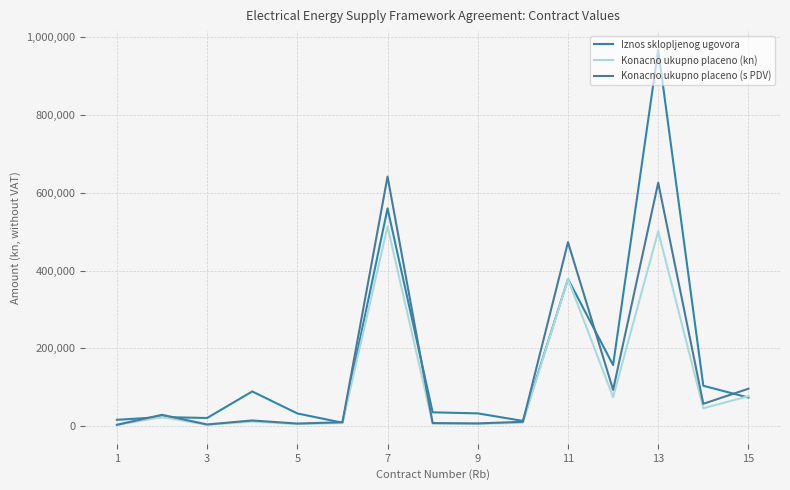

True or false: Konacno ukupno placeno (kn) and Konacno ukupno placeno (s PDV) cross at least once.

False